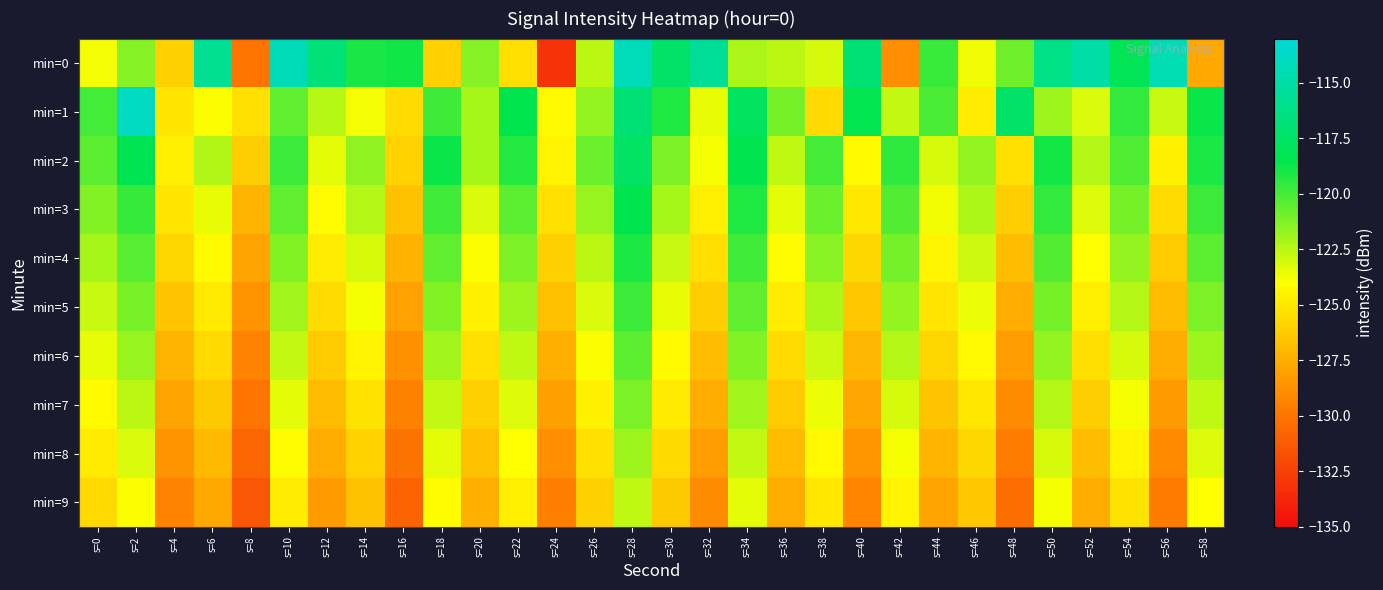

List the series in order of their peak value, lowest first.

min=9, min=8, min=7, min=6, min=5, min=4, min=3, min=2, min=0, min=1